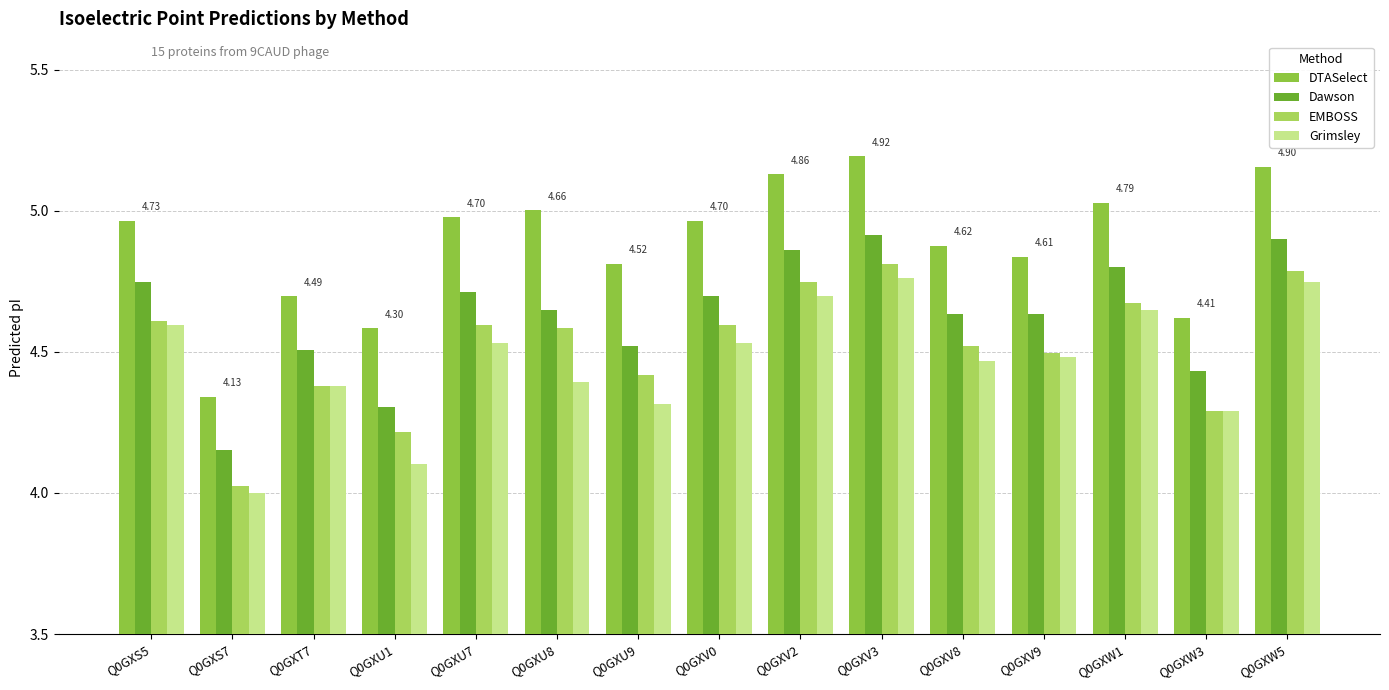

Which series has the largest total across all categories?

DTASelect